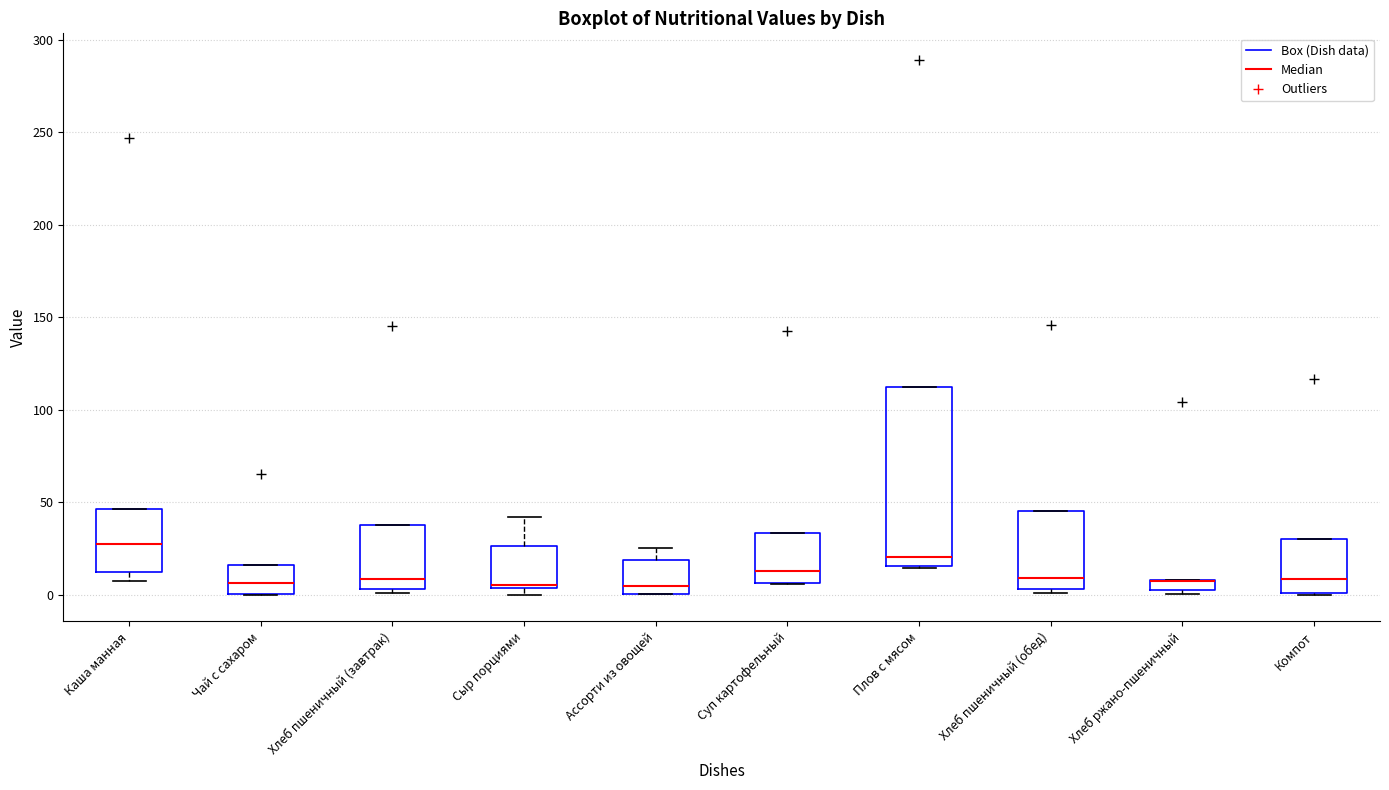

Where is the lower edge of the box for Плов с мясом on the y-axis? The values are not printed on the chart, so give them approximately, as read against the axis.

15